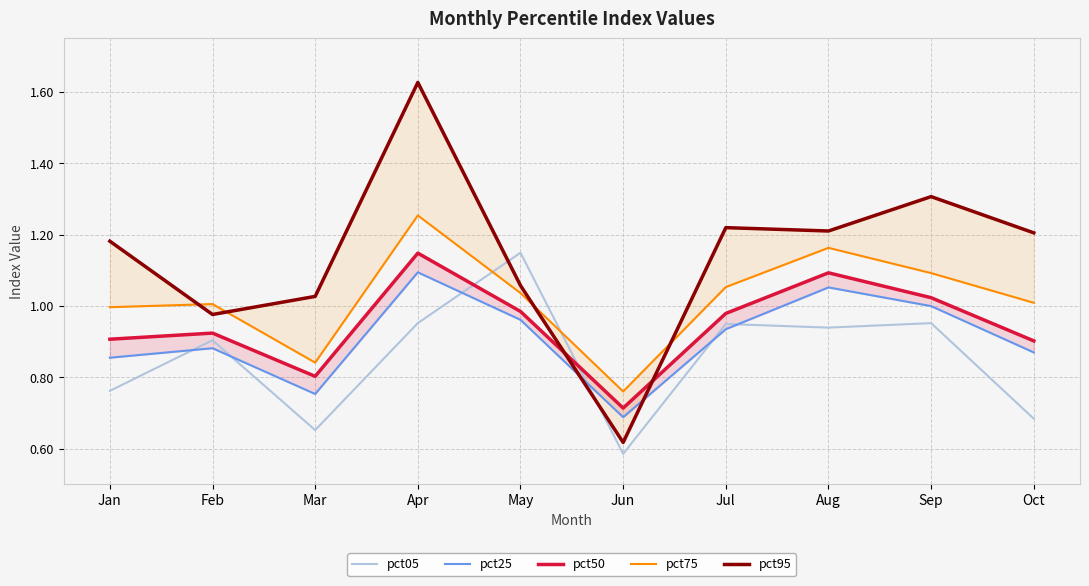

What is the difference between the maximum and minimum values in the pct05 series?

0.6